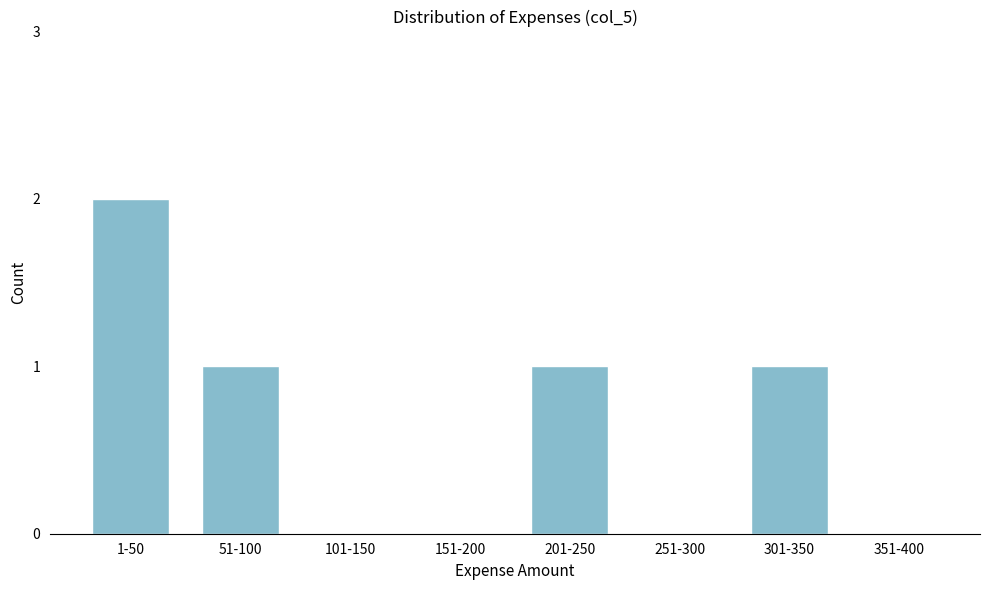

Reading left to right, what are all the values shown in this chart?

1-50=2	51-100=1	101-150=0	151-200=0	201-250=1	251-300=0	301-350=1	351-400=0